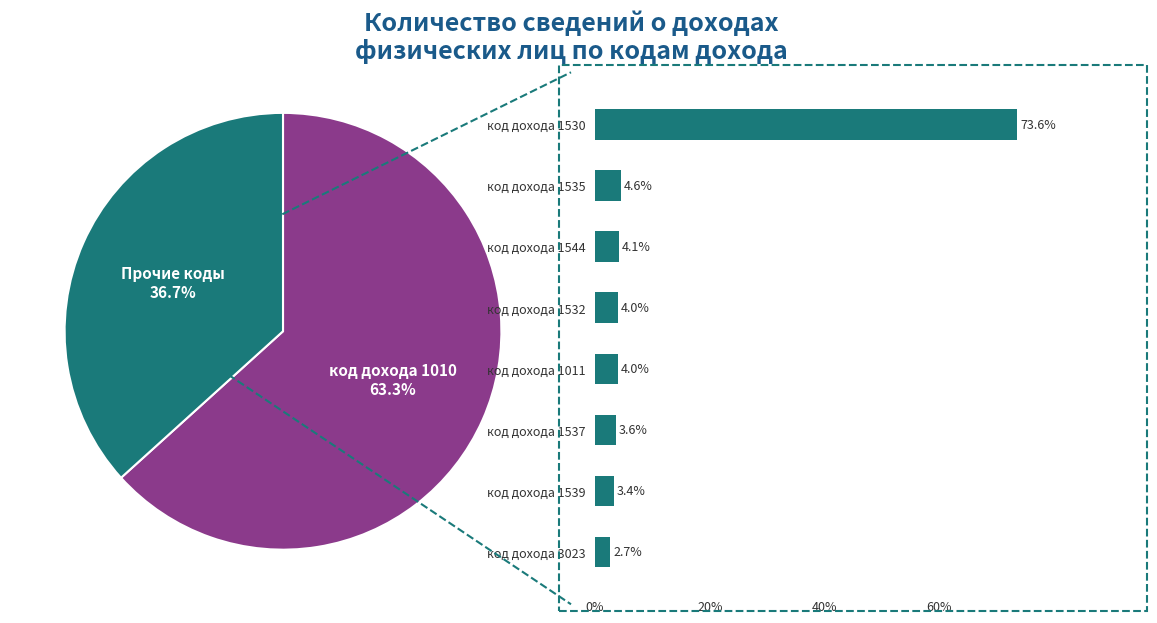

To the nearest percent, what is the average slice percentage?

12%